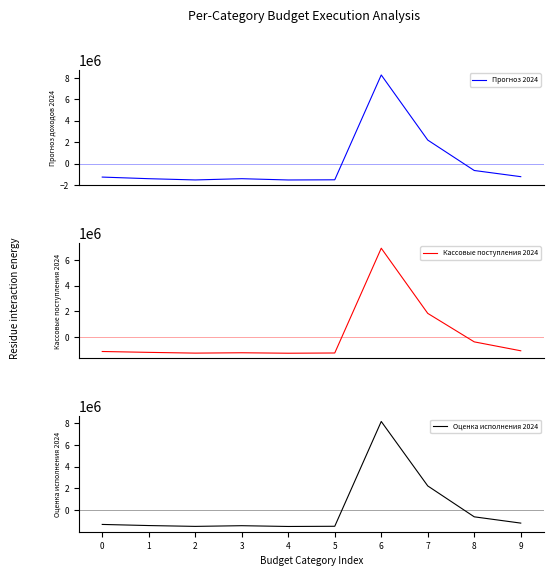

How many interior local peaks does the Оценка исполнения 2024 series have?

2